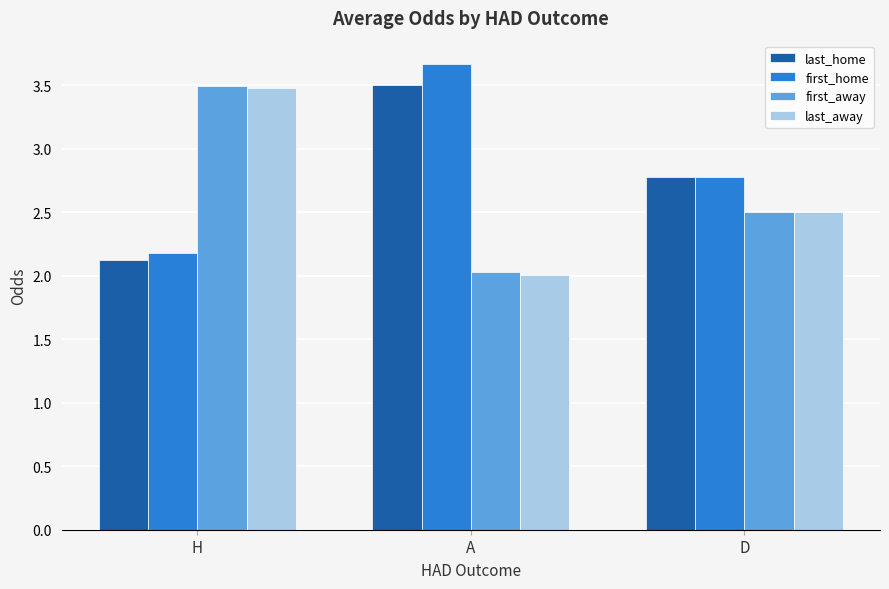

At which category does the chart reach its peak across all series?

A